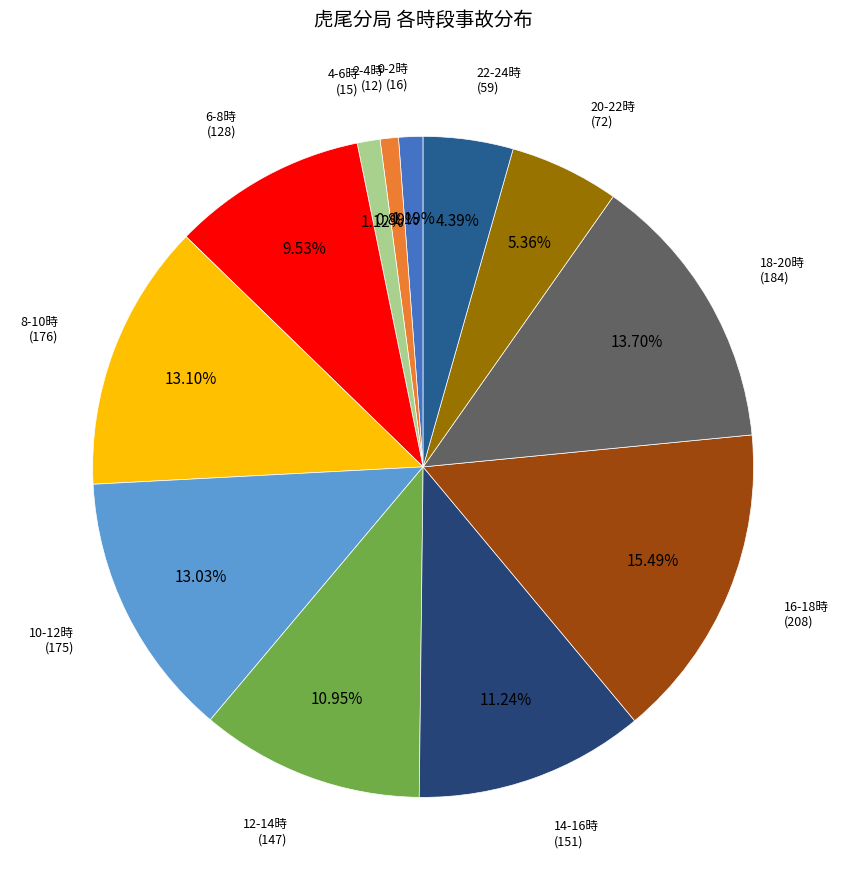

Count the number of slices in the pie.

12